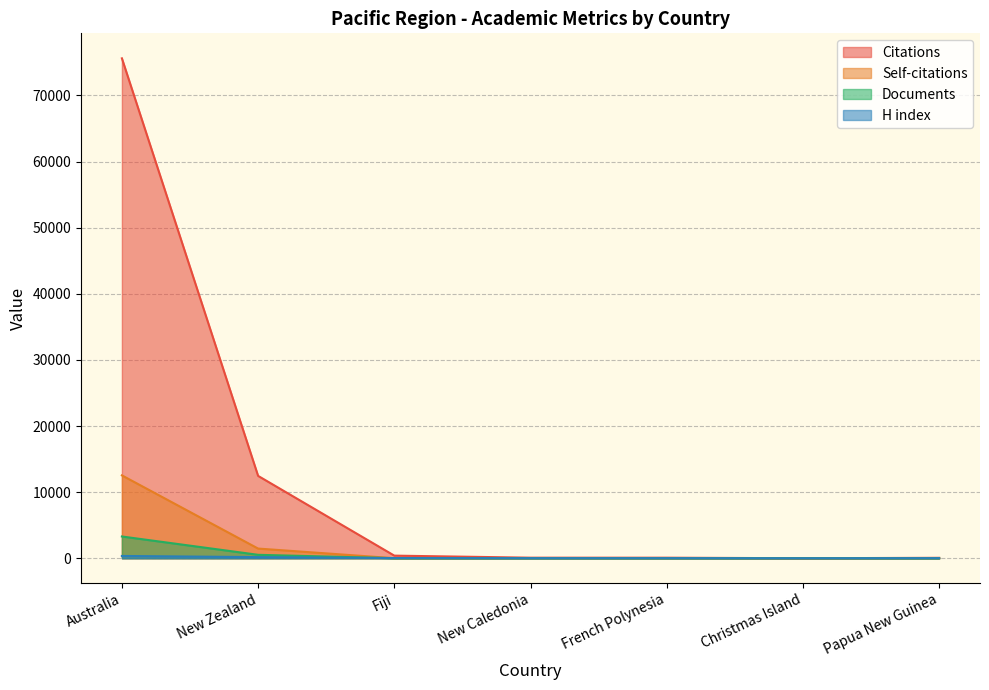

Rank the series at Papua New Guinea from lowest to highest value.

Self-citations, Documents, H index, Citations